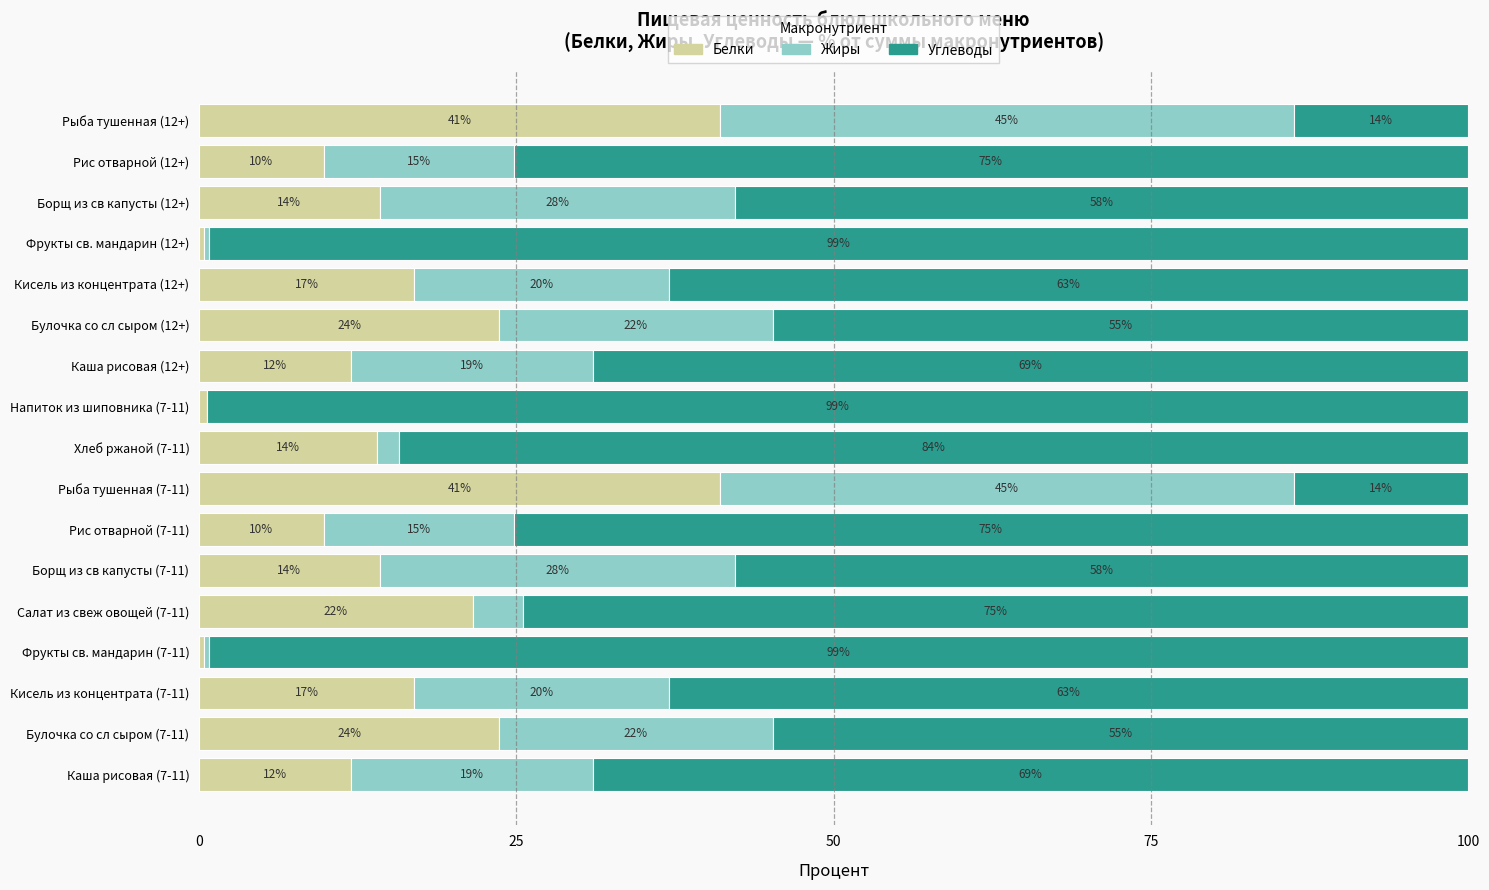

What is the total value across all series at Борщ из св капусты (12+)?

100.0